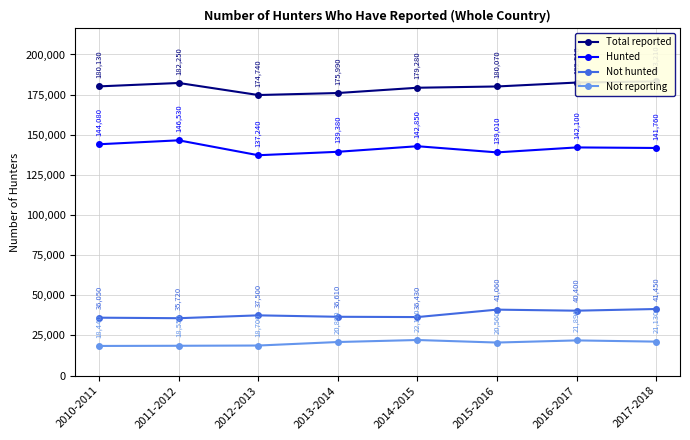

At which label does Not reporting first exceed 20890?

2014-2015